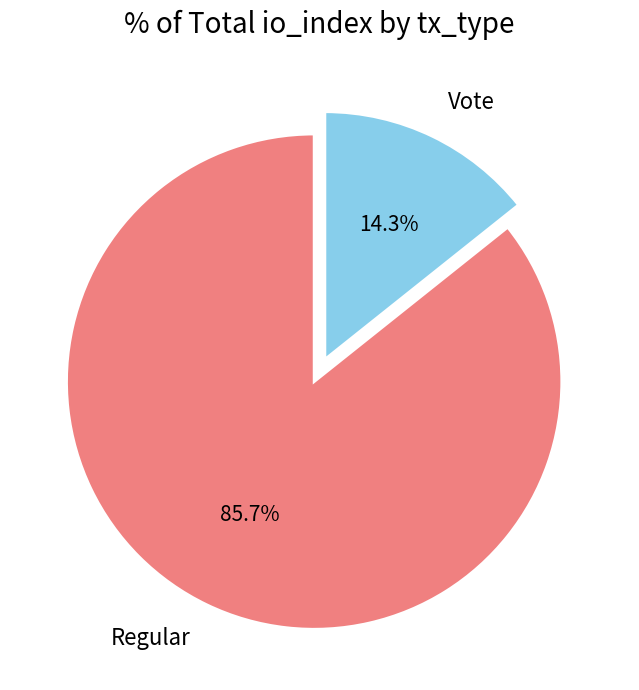

True or false: Vote accounts for 6% of the total.

False